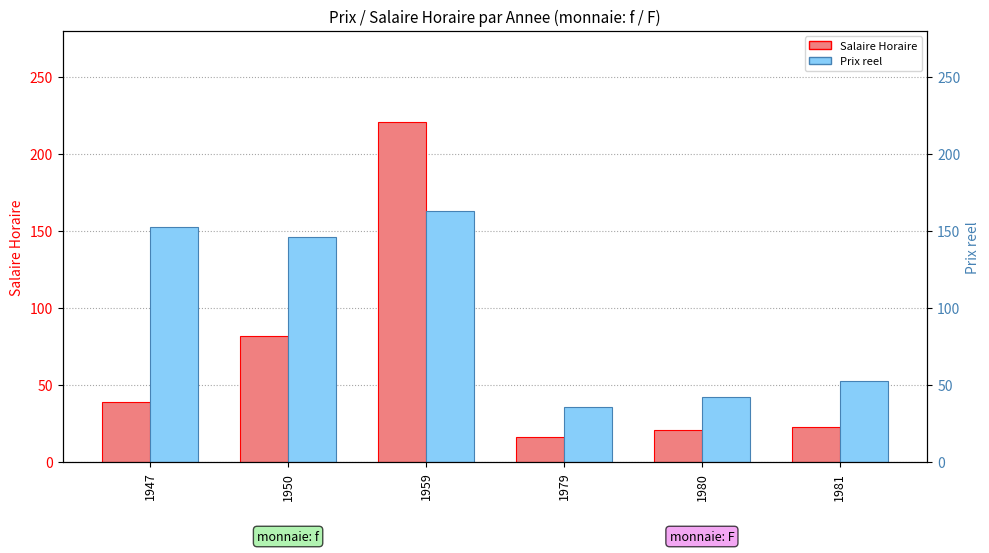

At which label does Prix reel reach its peak?

1959